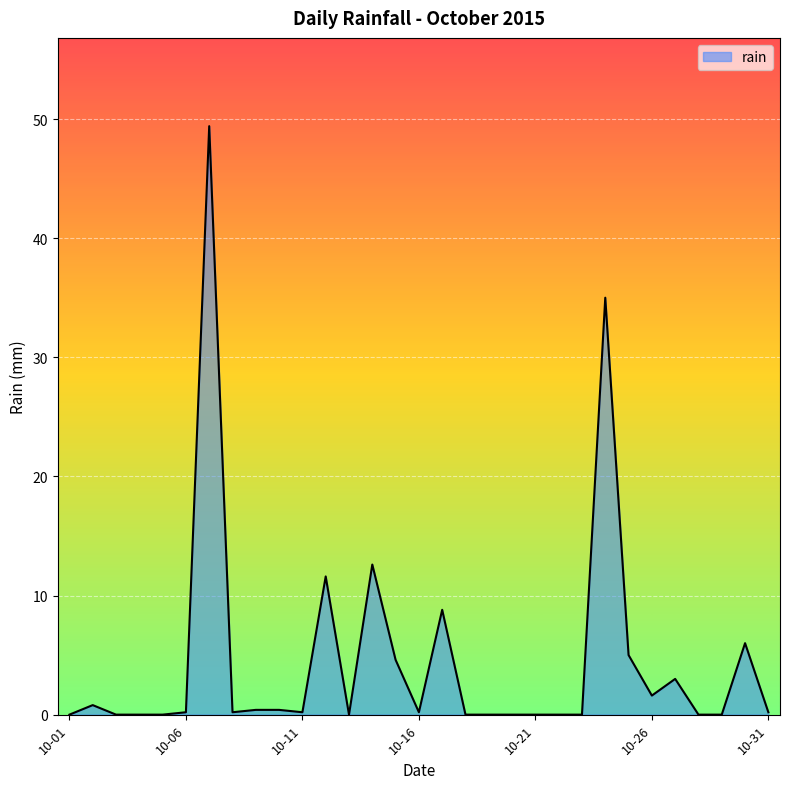

What is the difference between the maximum and minimum values?

49.4